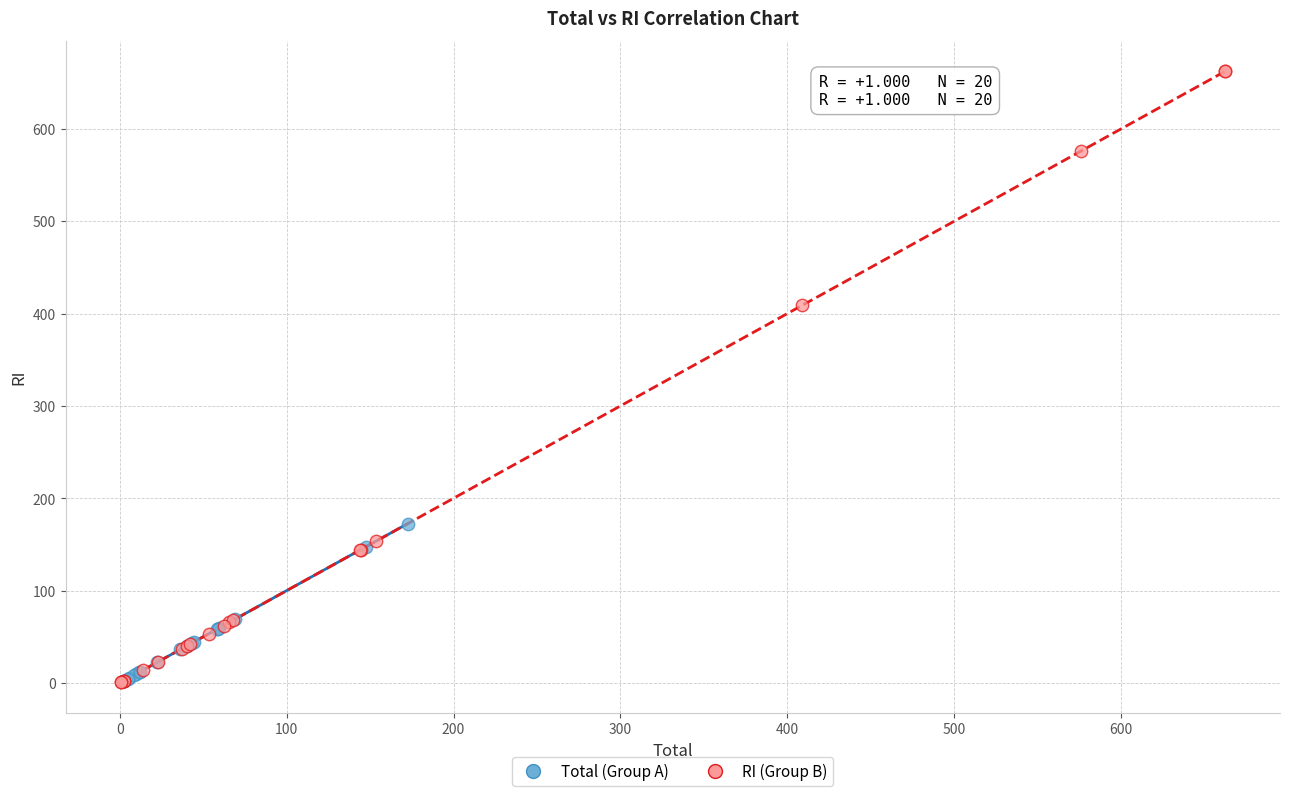

Which series reaches the maximum Y coordinate?

RI (Group B)